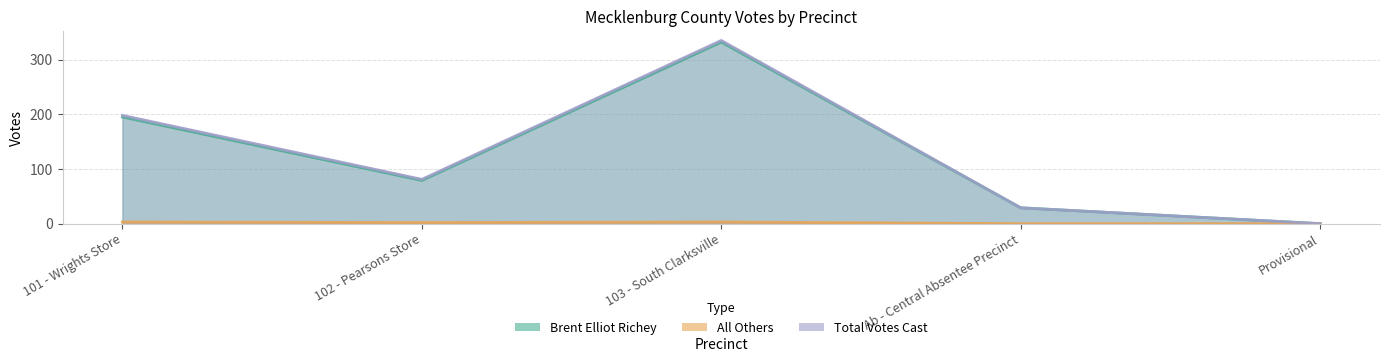

How many All Others values are between 0 and 3?

5